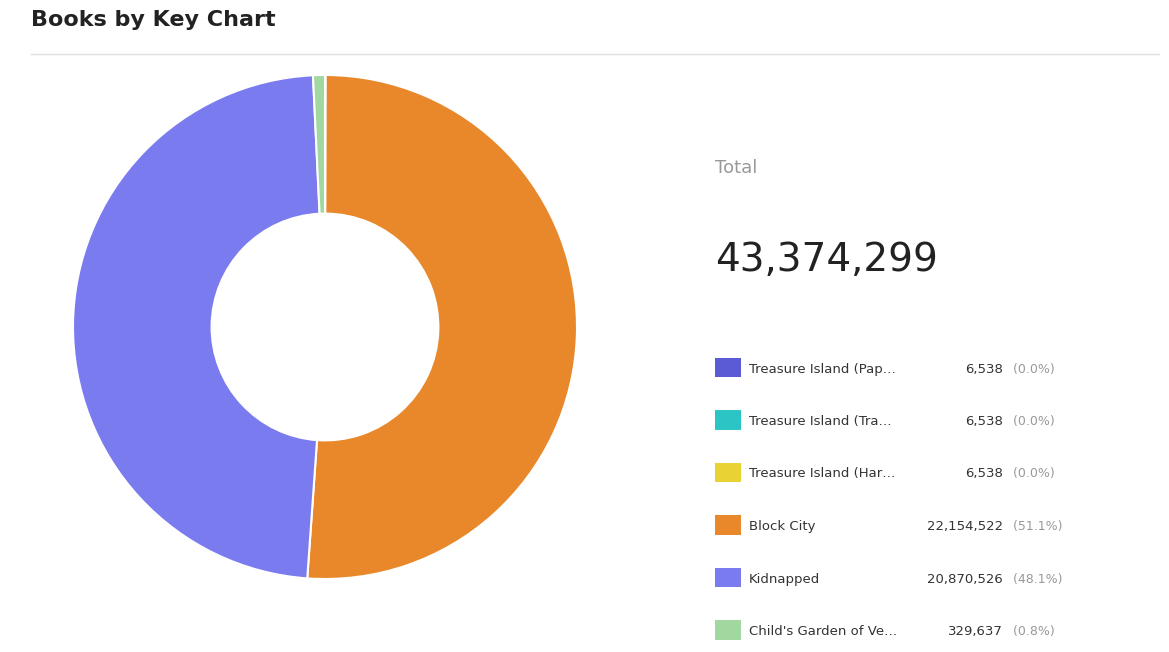

Does any single category account for the majority?

Yes